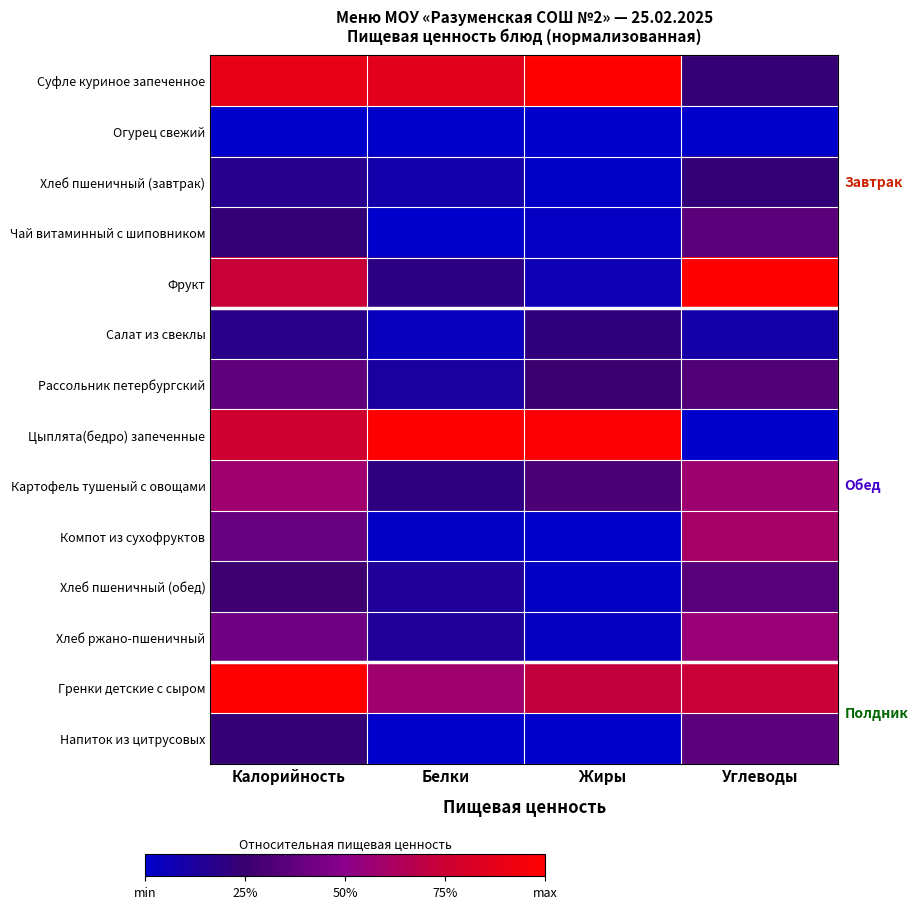

At Углеводы, list the series in order from smallest to largest.

Цыплята(бедро) запеченные, Огурец свежий, Салат из свеклы, Хлеб пшеничный (завтрак), Суфле куриное запеченное, Рассольник петербургский, Хлеб пшеничный (обед), Чай витаминный с шиповником, Напиток из цитрусовых, Хлеб ржано-пшеничный, Картофель тушеный с овощами, Компот из сухофруктов, Гренки детские с сыром, Фрукт